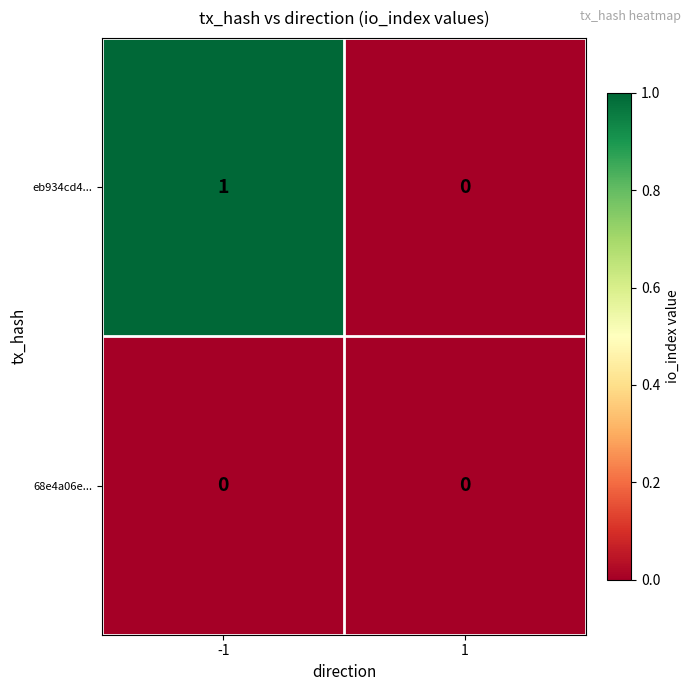

The 68e4a06e... series shows 0 at 1. True or false?

True